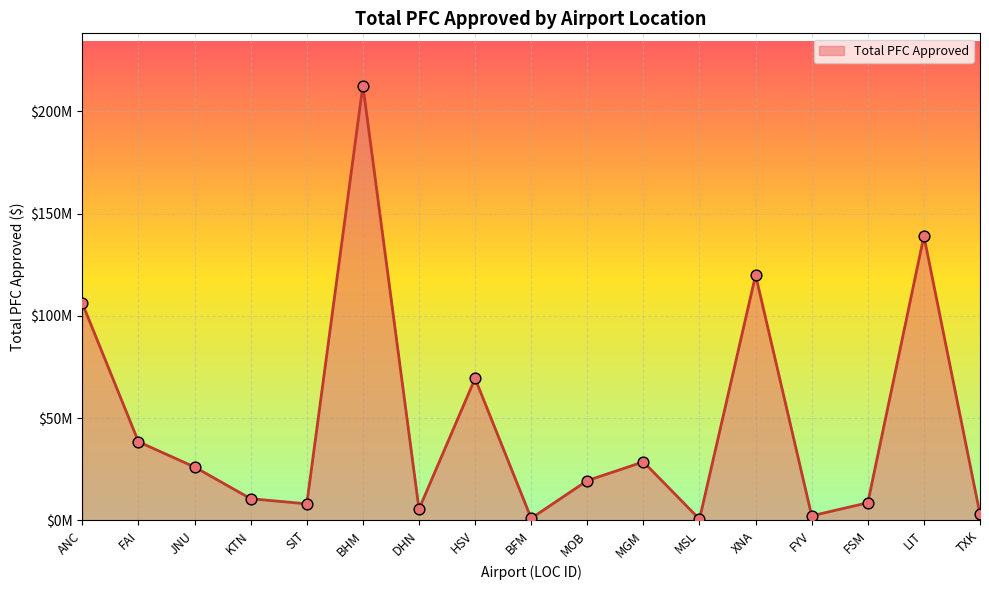

What is the change in value from ANC to XNA?

+13829722